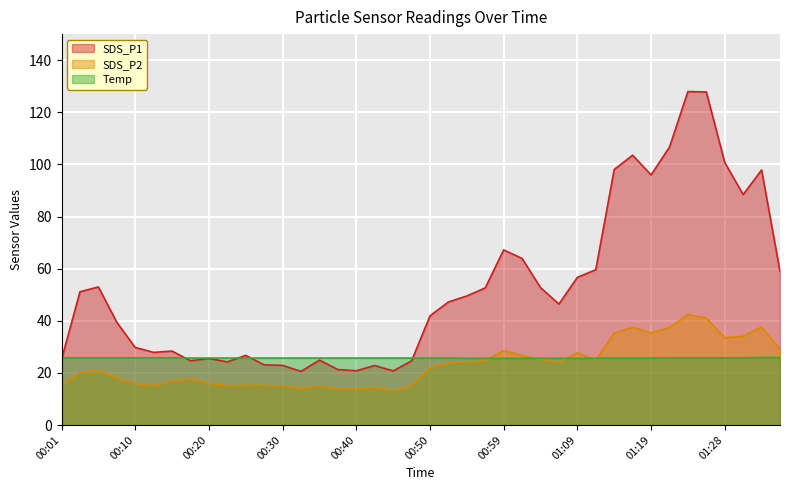

What is the highest value of the SDS_P1 series?

128.0